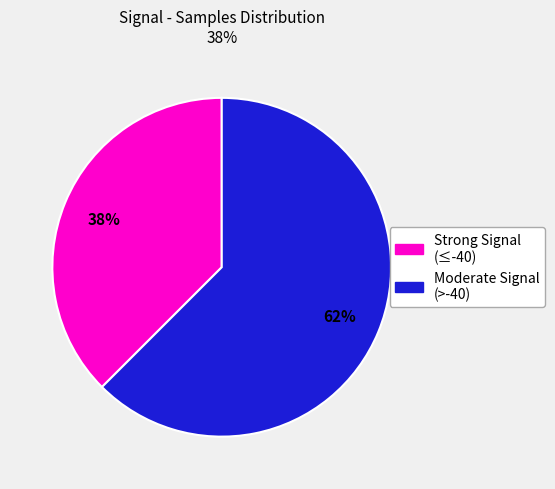

Does any single category account for the majority?

Yes